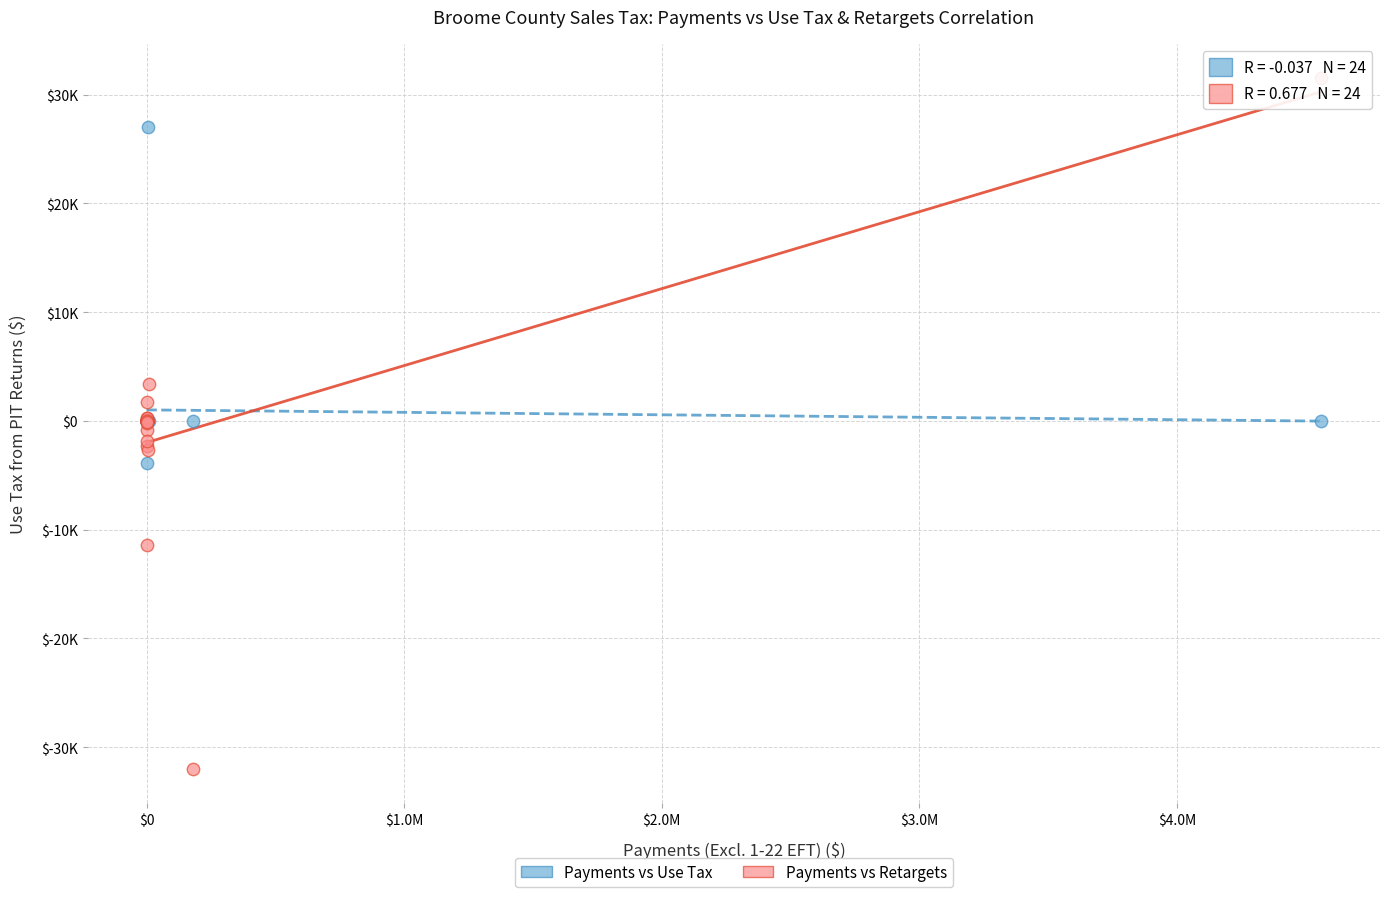

What are all the series names shown in the legend?

Payments vs Use Tax, Payments vs Retargets